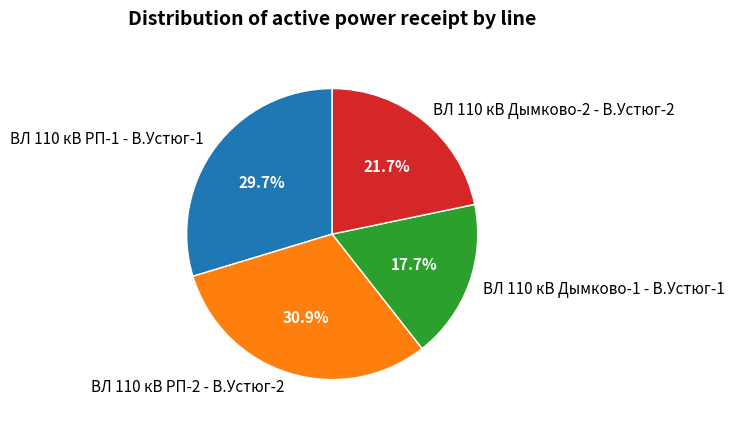

How much of the chart is everything except ВЛ 110 кВ Дымково-1 - В.Устюг-1?

82.3%